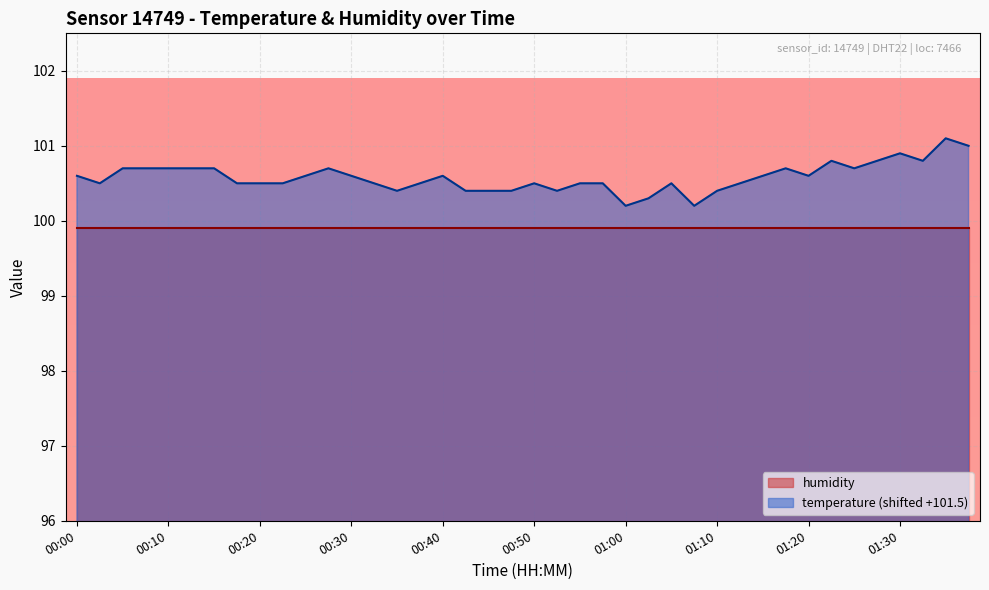

Does the chart display data point markers on the line(s)?

No